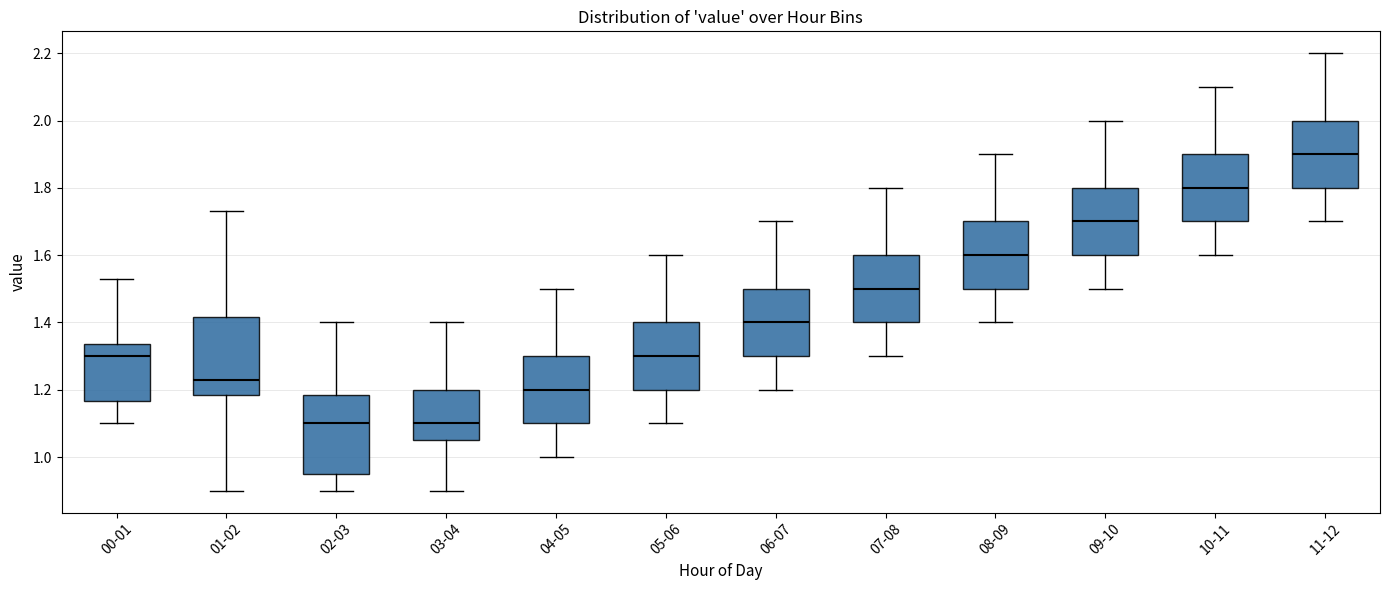

Where is the lower edge of the box for 09-10 on the y-axis? The values are not printed on the chart, so give them approximately, as read against the axis.

1.60